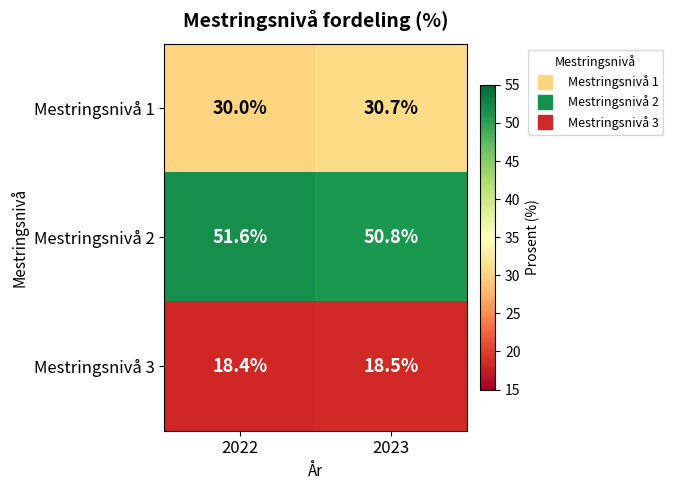

Which series has the largest total across all categories?

Mestringsnivå 2